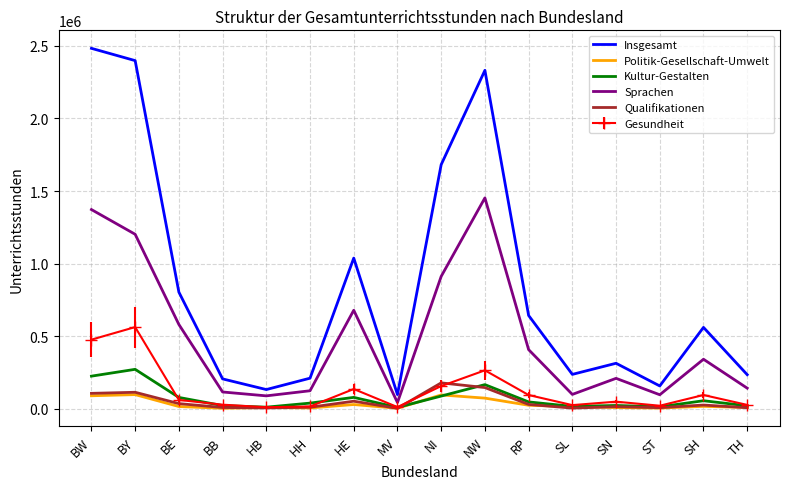

In Kultur-Gestalten, how many points are lower than both neighbors (excluding endpoints)?

4